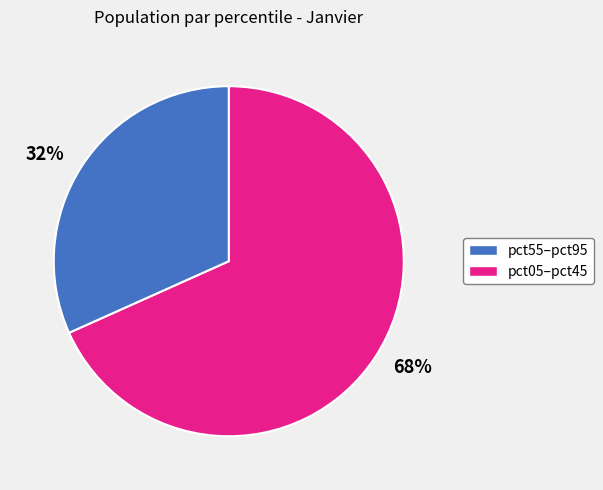

To the nearest percent, what is the average slice percentage?

50%